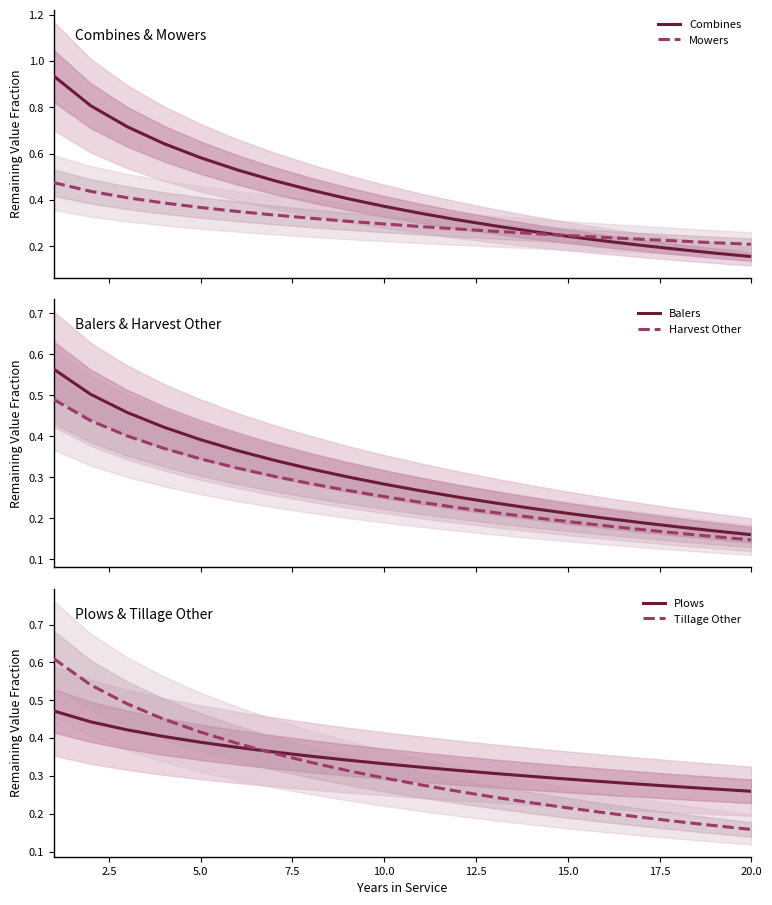

What value does the Plows series have at 20.0?

0.3